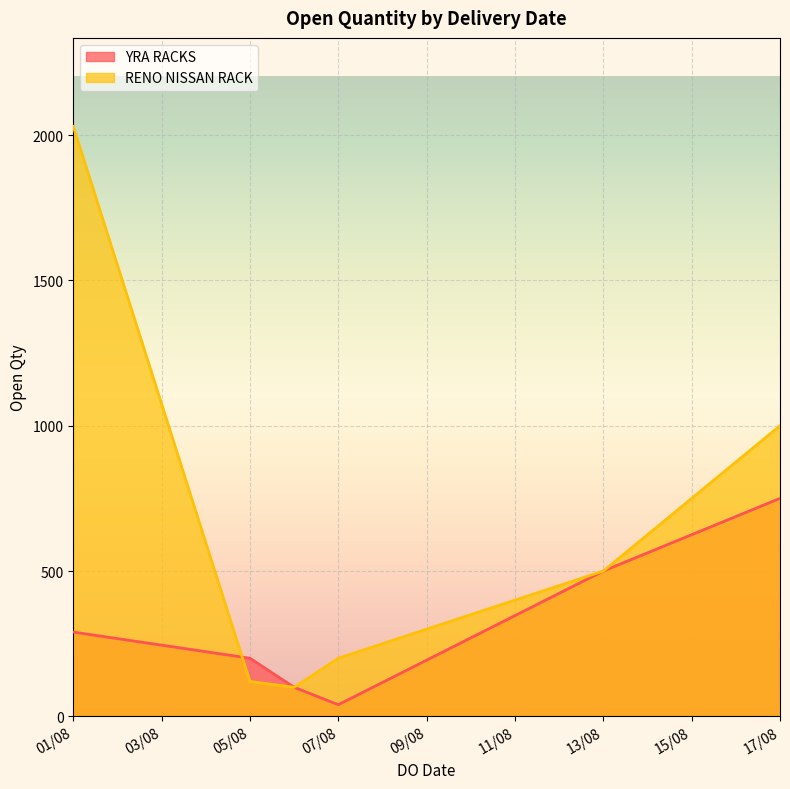

Rank the series by their average value, from highest to lowest.

RENO NISSAN RACK, YRA RACKS